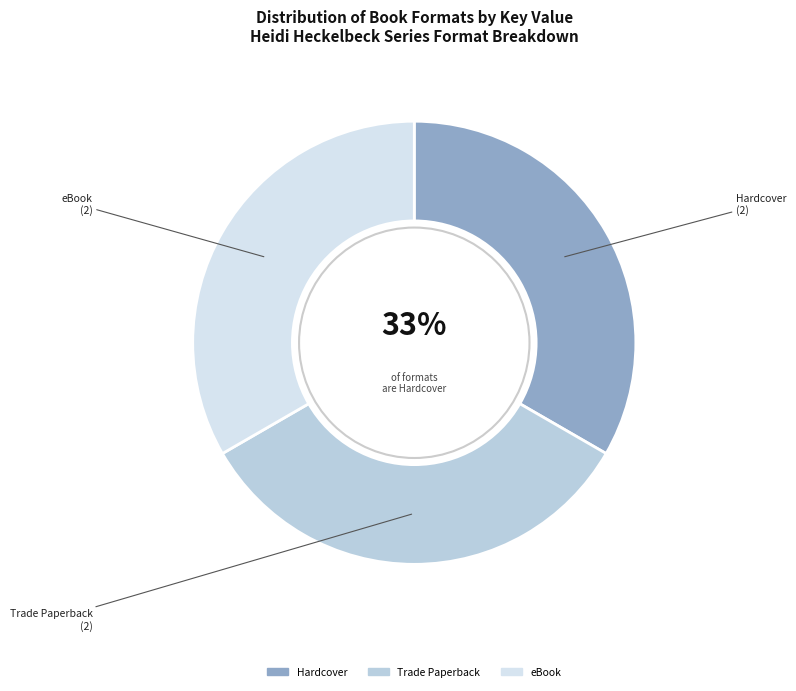

Is there any slice that represents more than half of the pie?

No